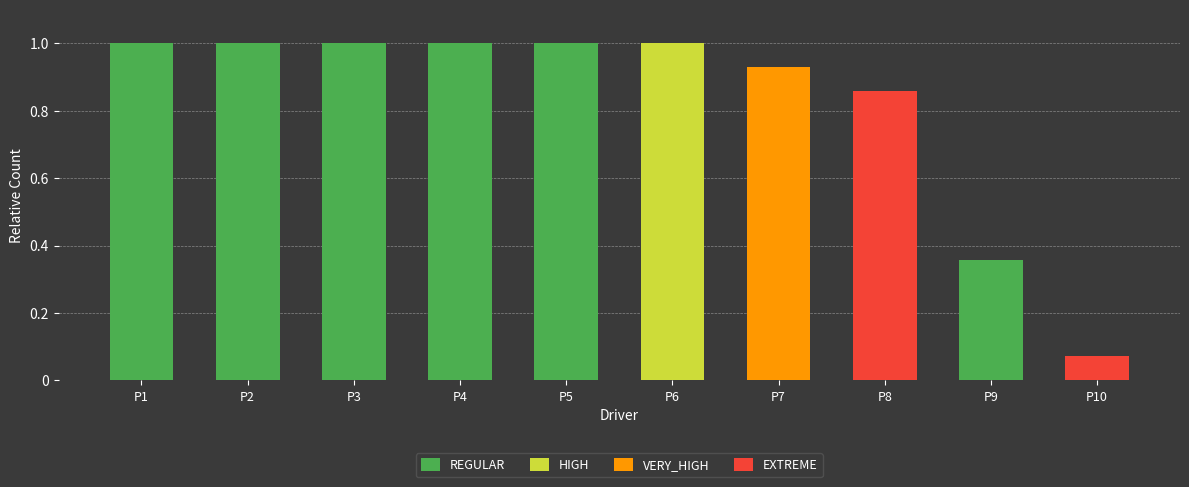

What is the total value across all series at P3?

1.0